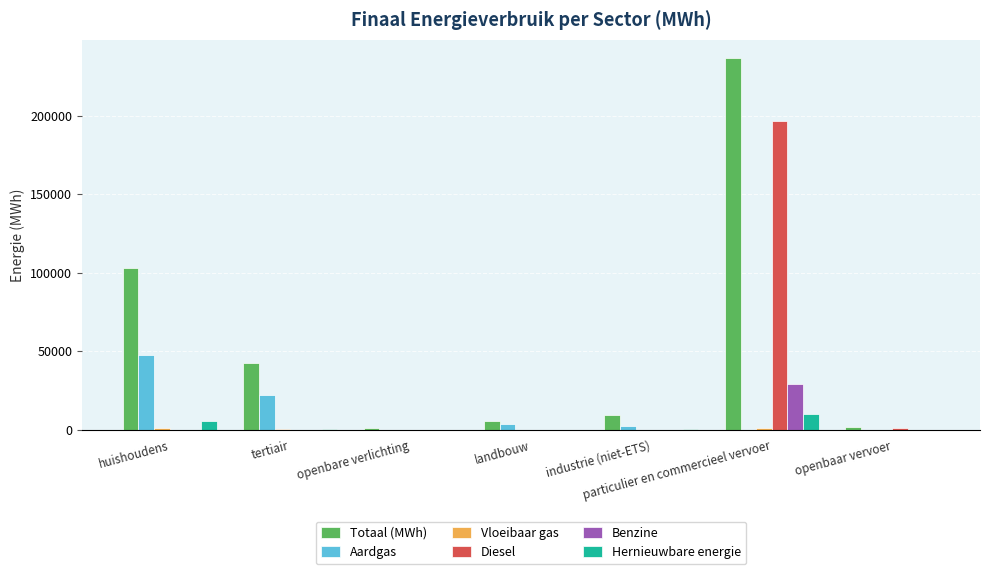

How many series are shown in this chart?

6